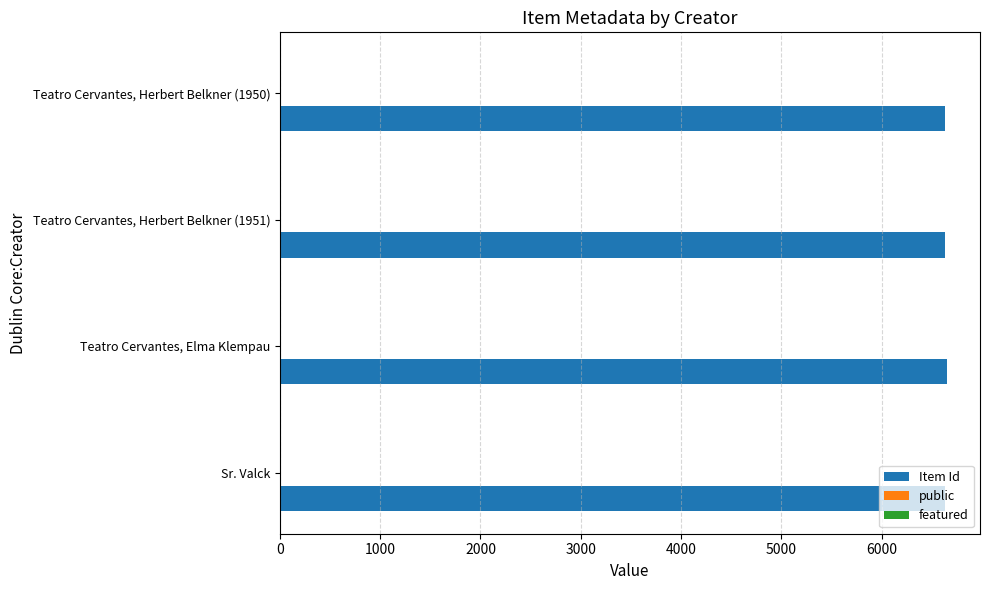

Is it true that Item Id equals 3253 at Teatro Cervantes, Elma Klempau?

False